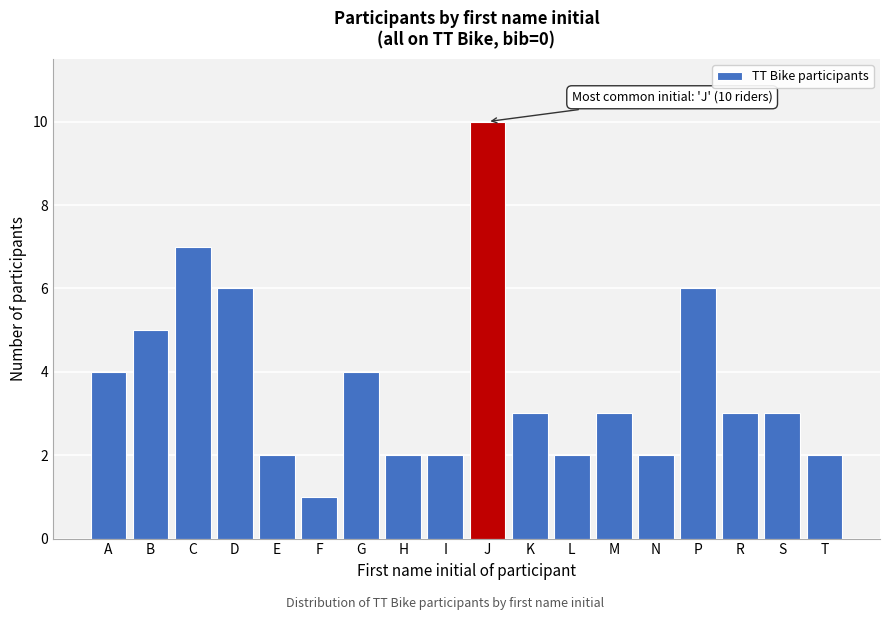

Reading left to right, extract all data points from this chart.

A=4	B=5	C=7	D=6	E=2	F=1	G=4	H=2	I=2	J=10	K=3	L=2	M=3	N=2	P=6	R=3	S=3	T=2